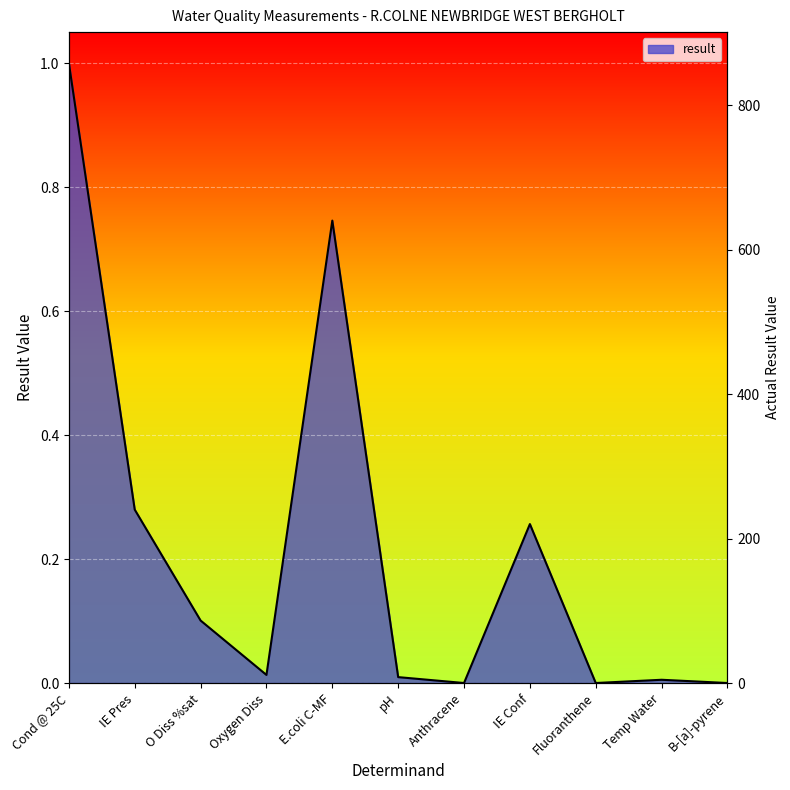

Where is the first local maximum?

E.coli C-MF